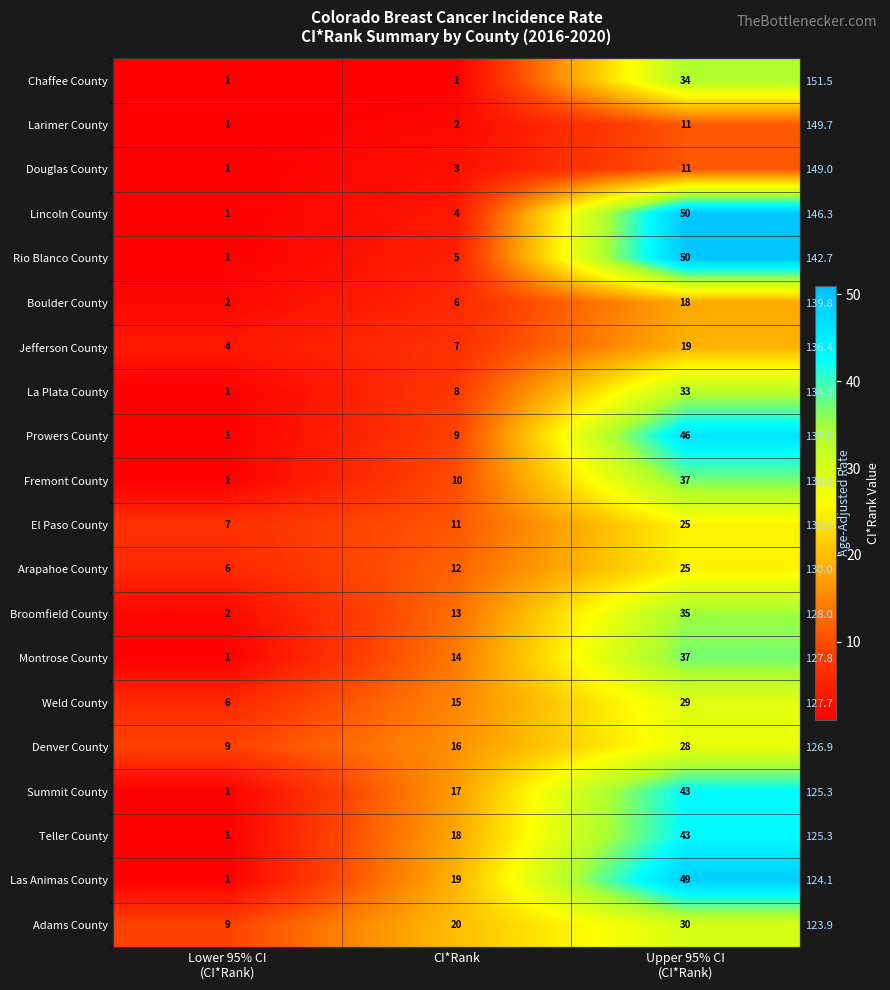

Rank the series by their maximum value, from lowest to highest.

Larimer County, Douglas County, Boulder County, Jefferson County, El Paso County, Arapahoe County, Denver County, Weld County, Adams County, La Plata County, Chaffee County, Broomfield County, Fremont County, Montrose County, Summit County, Teller County, Prowers County, Las Animas County, Lincoln County, Rio Blanco County